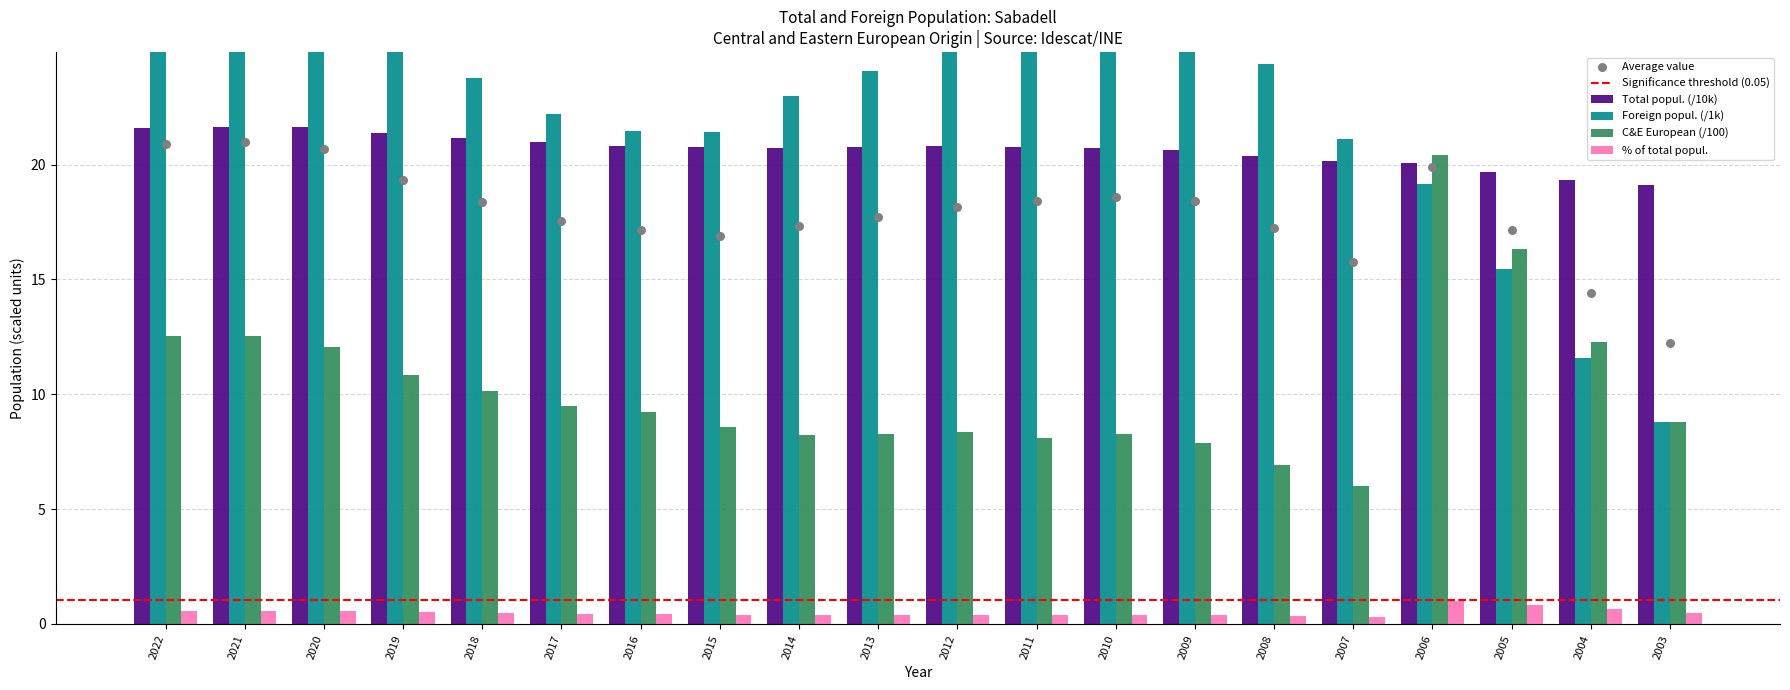

Is the value of Total popul. (100k) at 2008 greater than the value of % of total popul. at 2013?

Yes